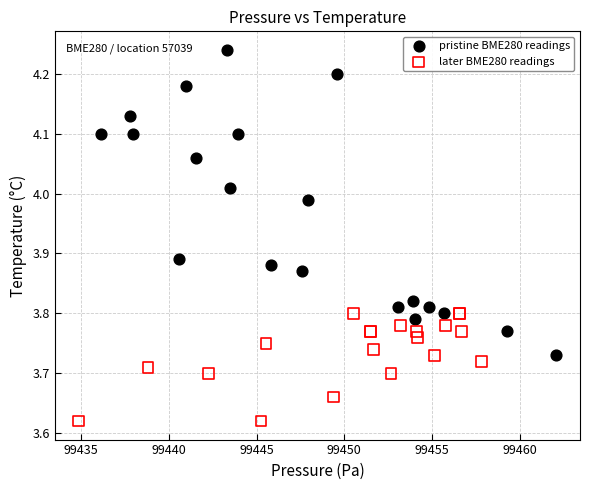

Which series contains the highest Y value?

pristine BME280 readings